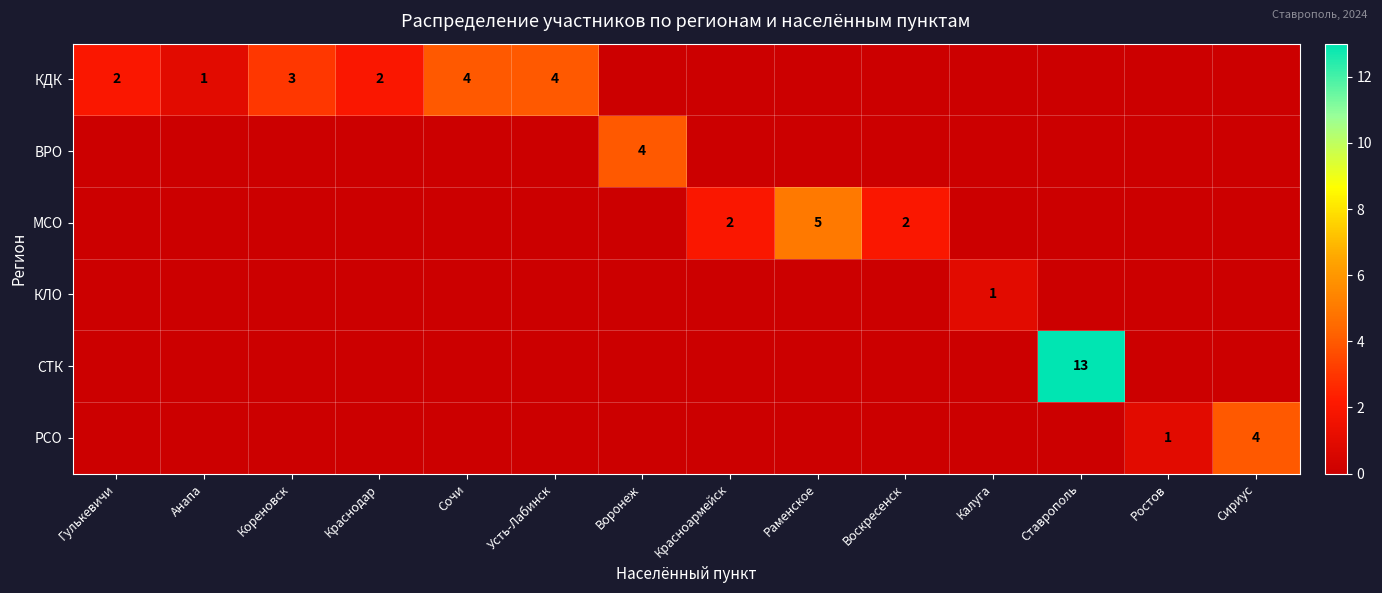

Is it true that КДК equals 2 at Анапа?

False